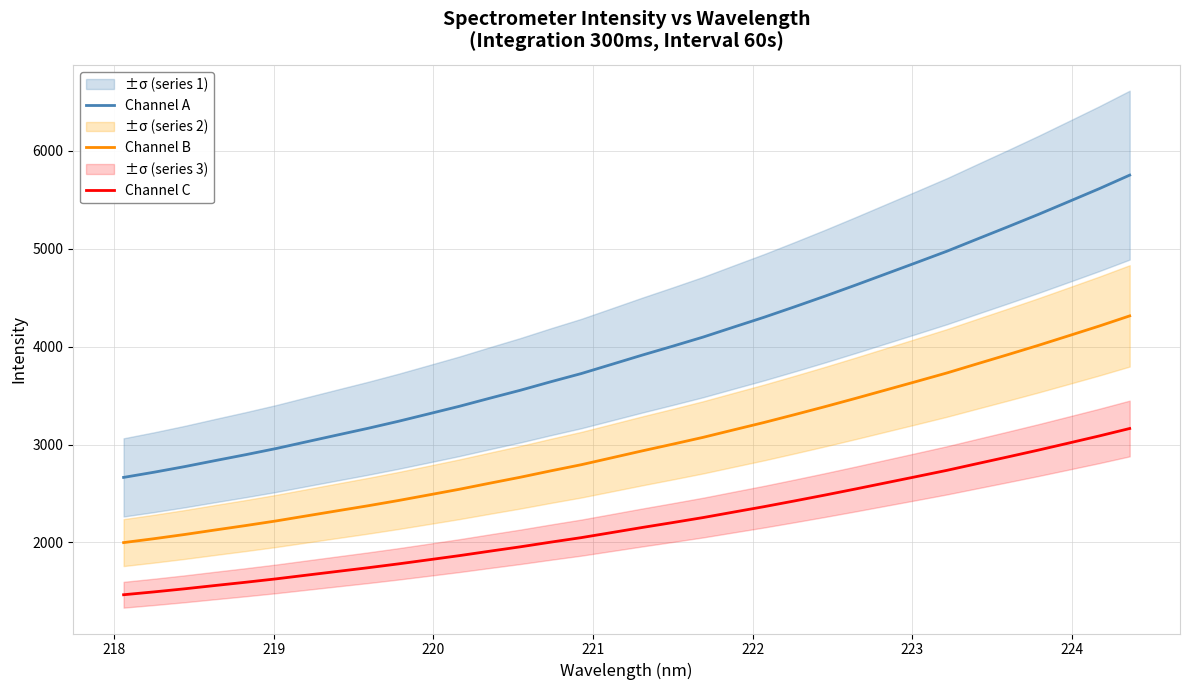

What is the highest value of the Channel C series?

3163.5